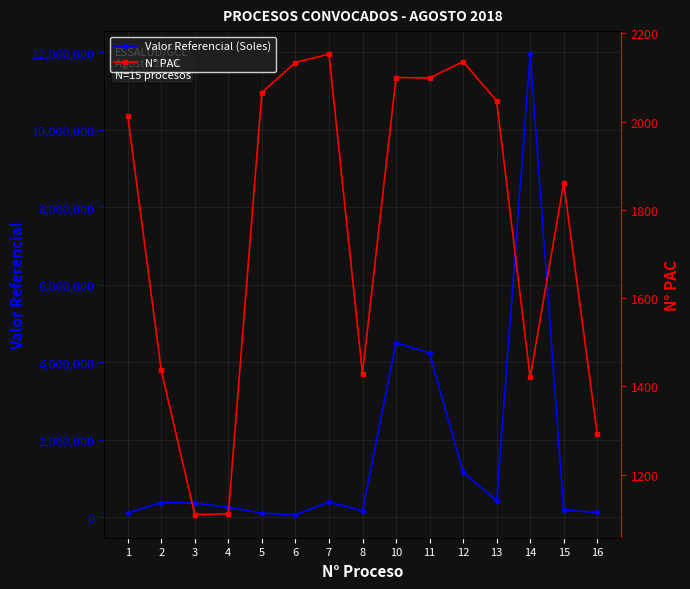

True or false: N° PAC and Valor Referencial (Soles) intersect in this chart.

False